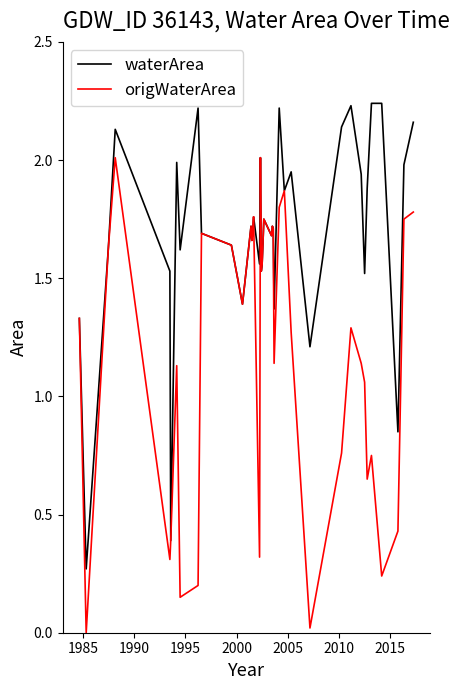

True or false: waterArea has more than 2 interior local peaks.

True